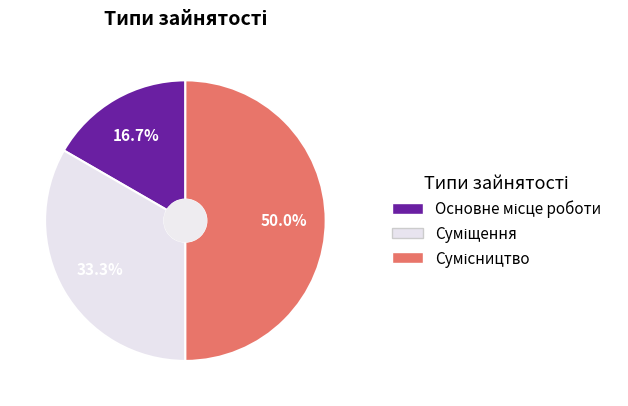

To the nearest percent, what is the difference between the largest and smallest slice percentages?

33%